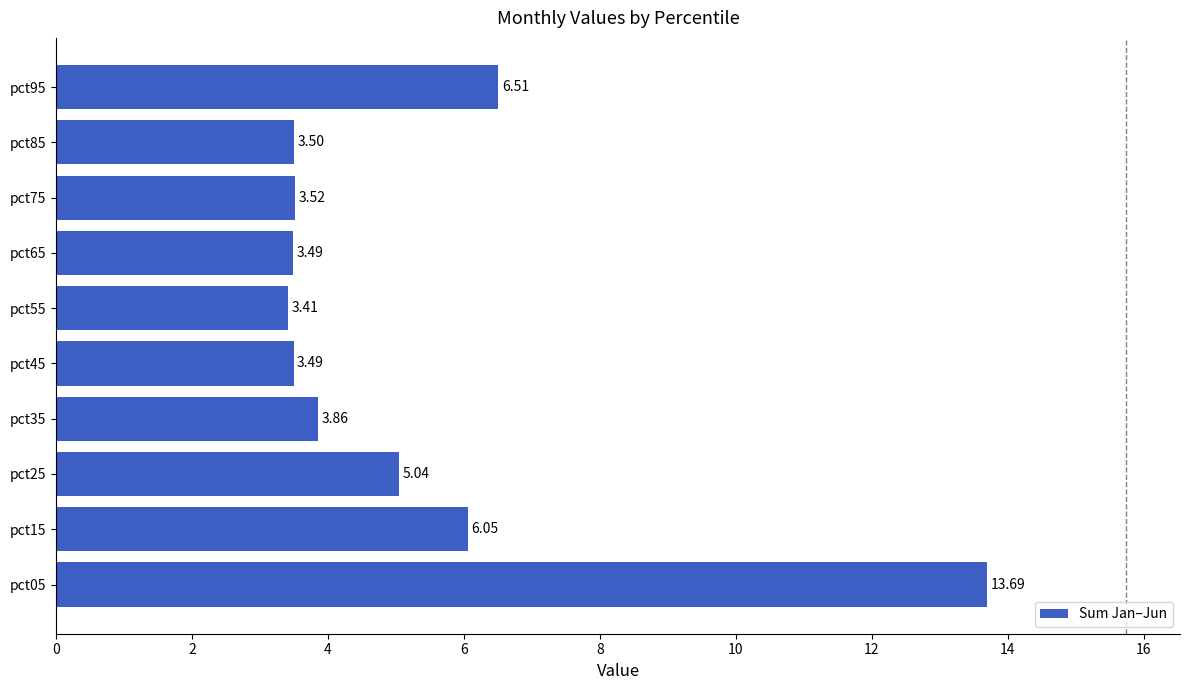

What is the difference between the second highest and second lowest values?

3.0